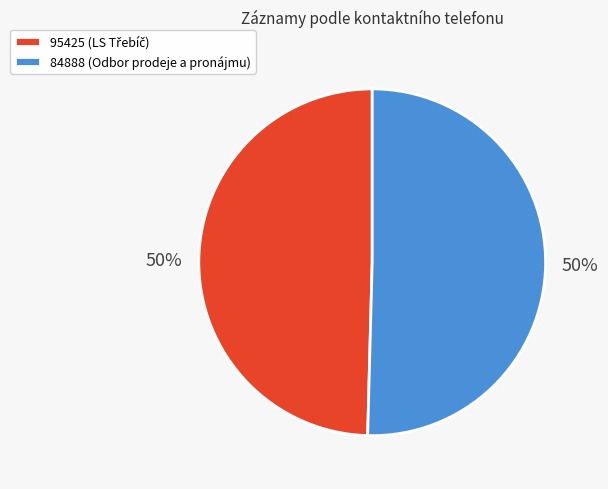

How many slices are in this pie chart?

2